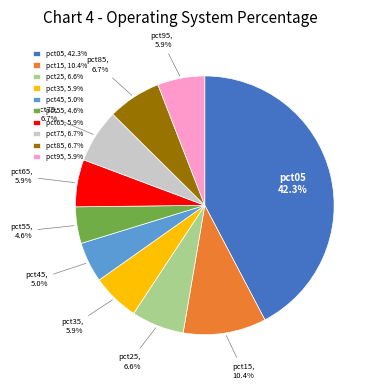

How many segments does this pie chart have?

10